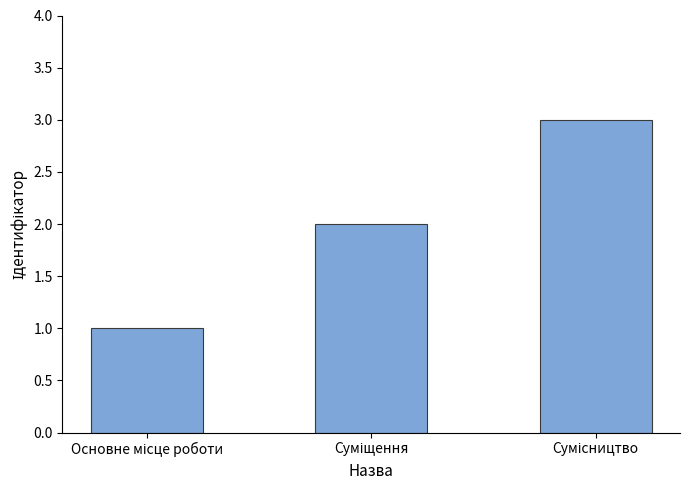

Are the bars grouped side by side (vs. stacked)?

No